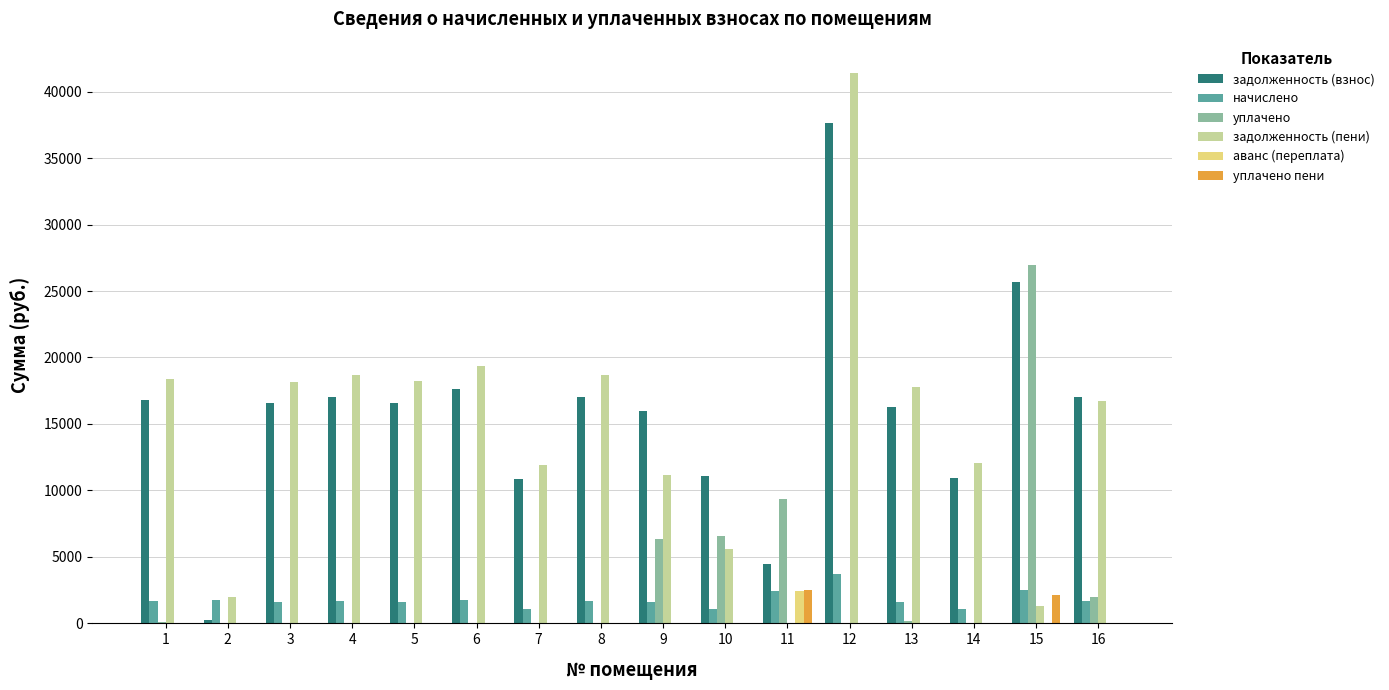

Which series changed the most between 7 and 12?

задолженность (пени)